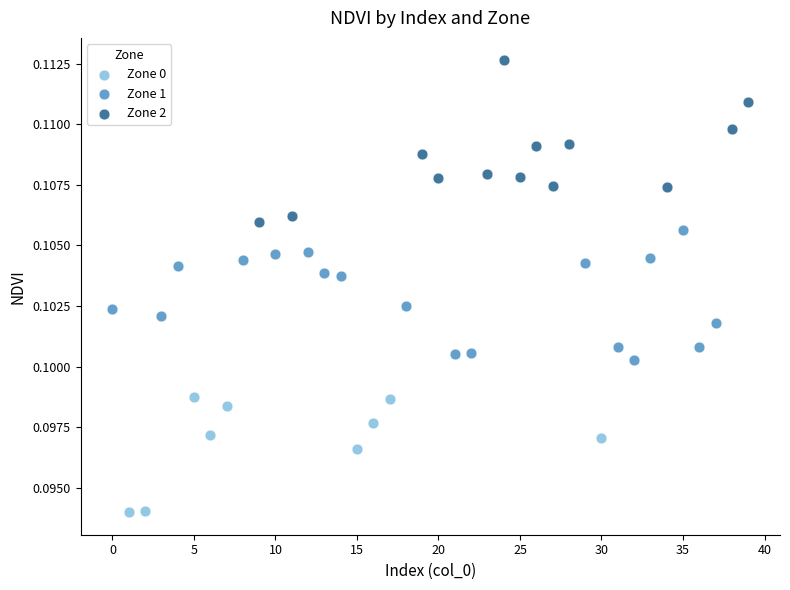

What are all the series names shown in the legend?

Zone 0, Zone 1, Zone 2